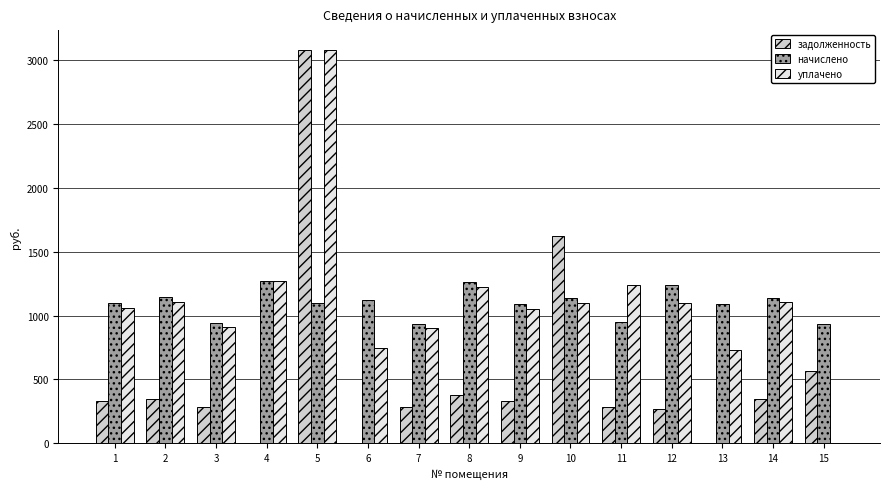

The value of начислено at 1 is 1554.2. True or false?

False